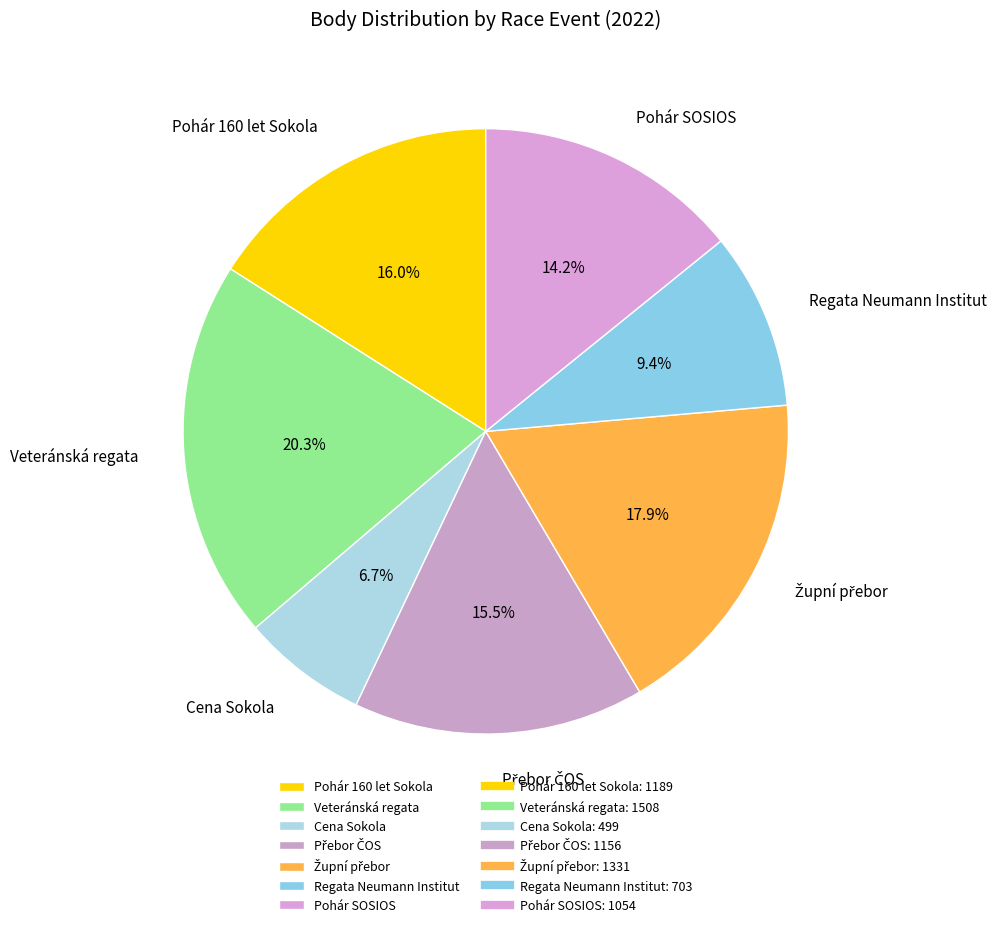

Is there any slice that represents more than half of the pie?

No